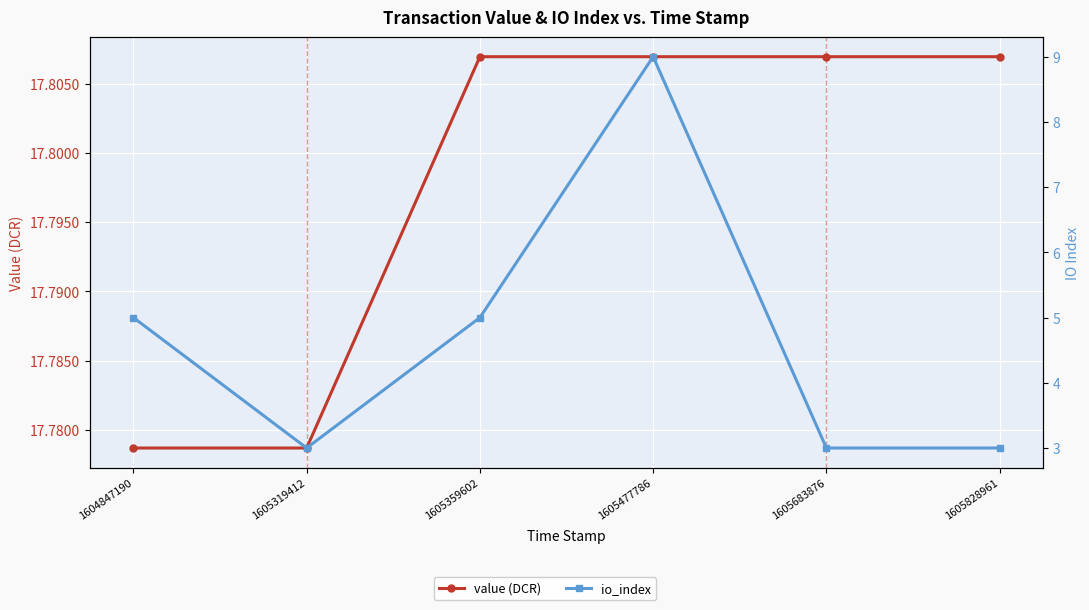

What is the difference between the io_index values at 1605828961 and 1604847190?

2.0